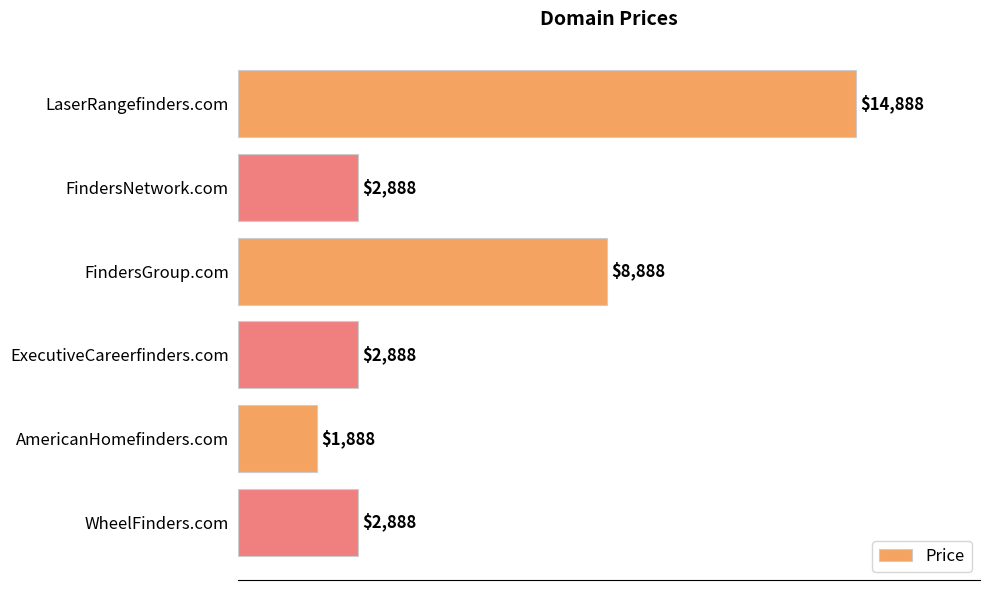

How many values are below 2888?

1